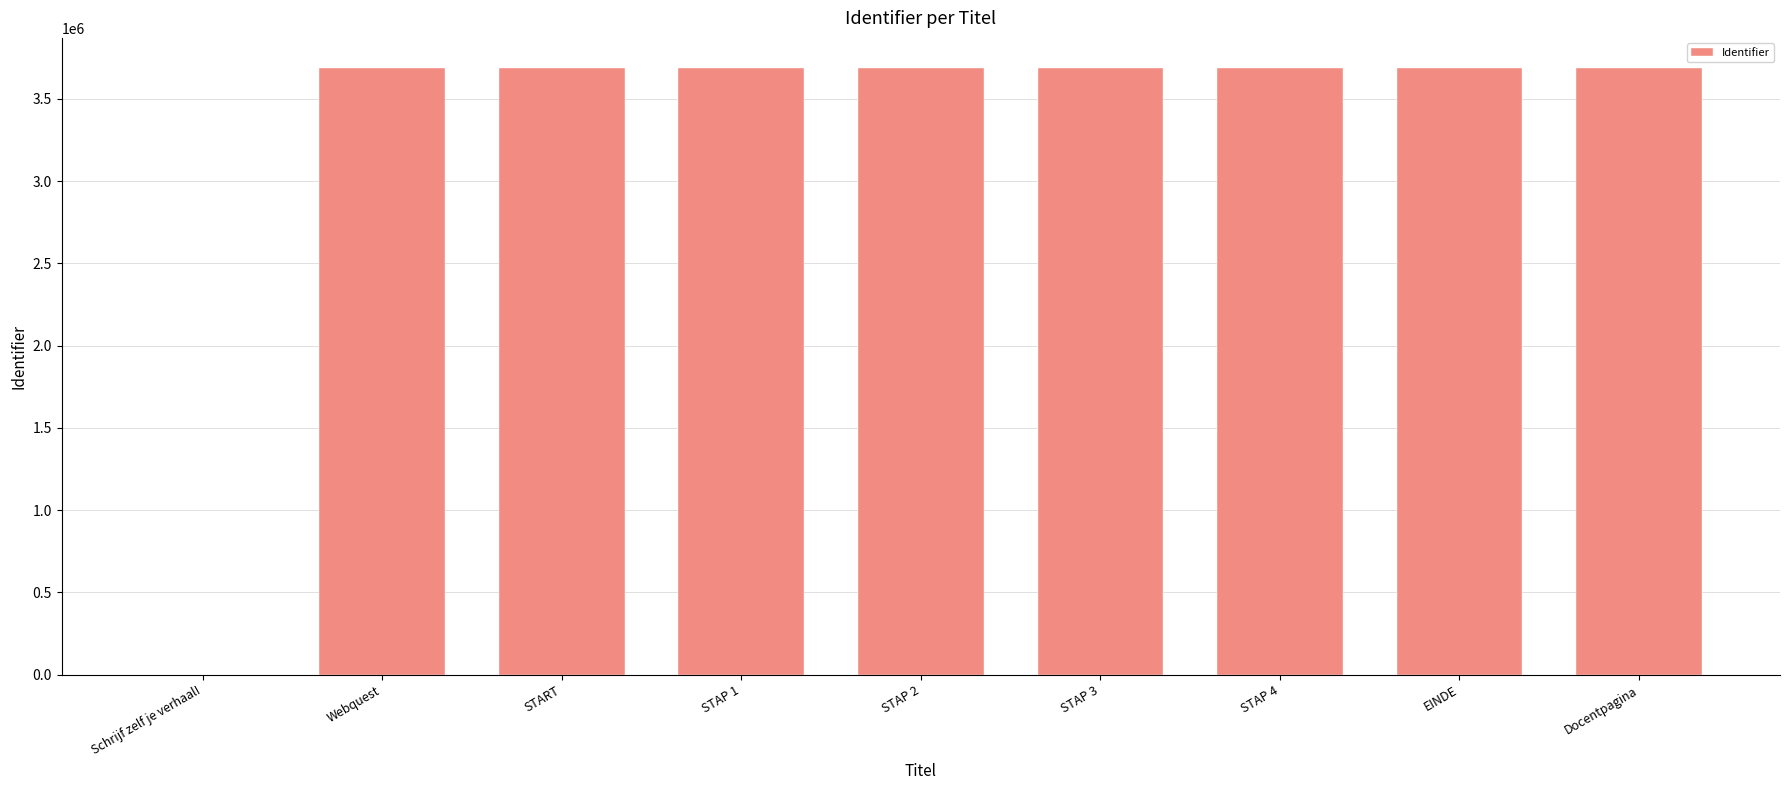

The chart shows a value of 5576433 at STAP 2. True or false?

False